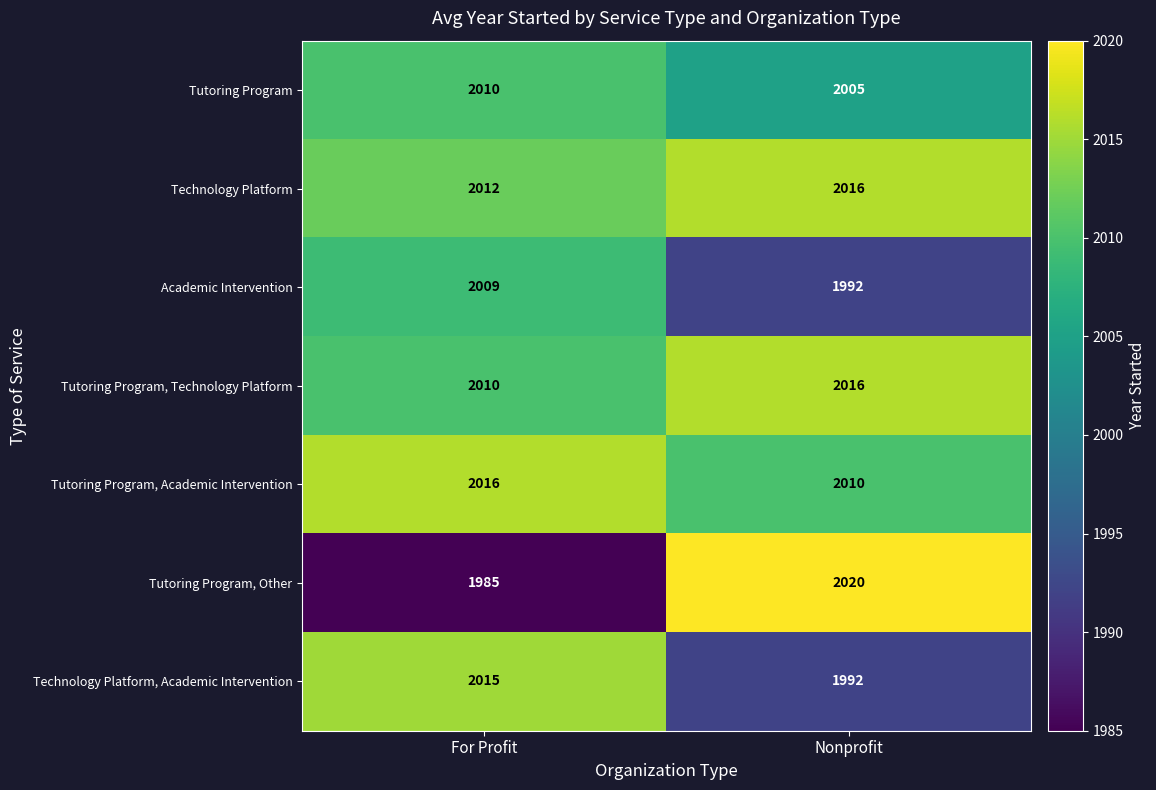

Reading left to right, transcribe all the data shown in this chart.

Tutoring Program: 2010	2005
Technology Platform: 2012	2016
Academic Intervention: 2009	1992
Tutoring Program, Technology Platform: 2010	2016
Tutoring Program, Academic Intervention: 2016	2010
Tutoring Program, Other: 1985	2020
Technology Platform, Academic Intervention: 2015	1992